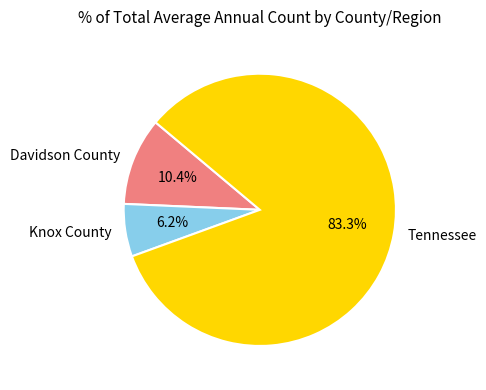

How much of the chart is everything except Davidson County?

89.6%